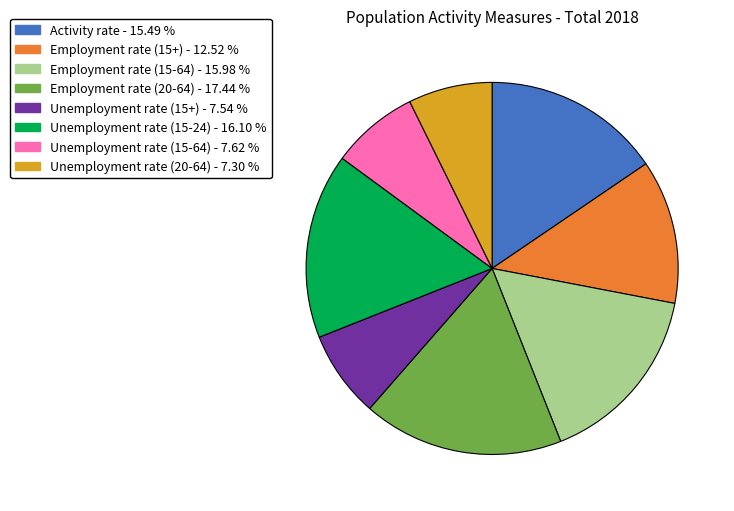

What is the largest slice in the pie chart?

Employment rate (20-64)